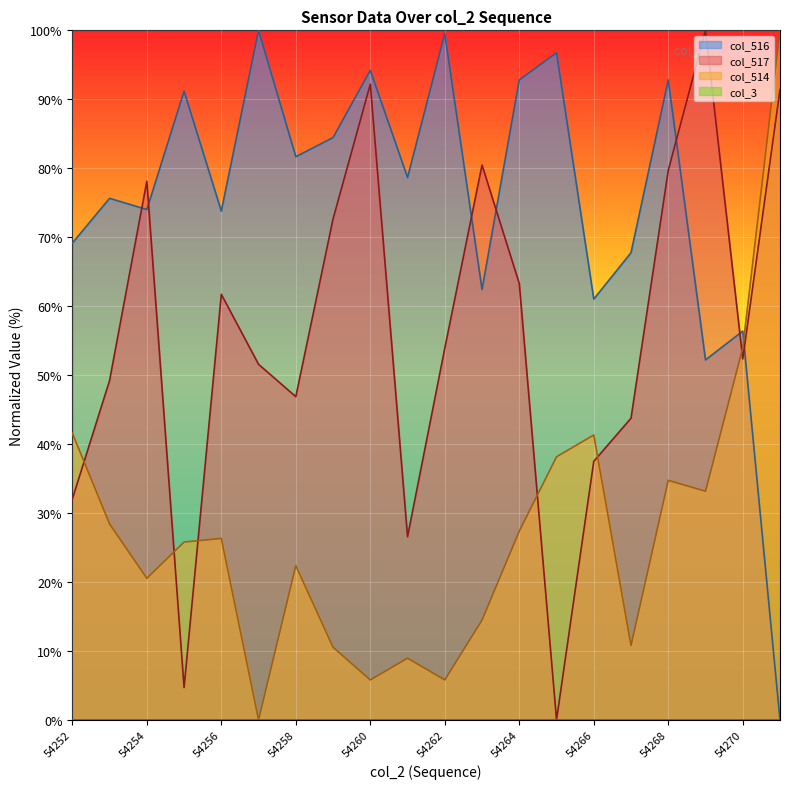

What is the sum of the col_516 values at 54262 and 54259?

184.0